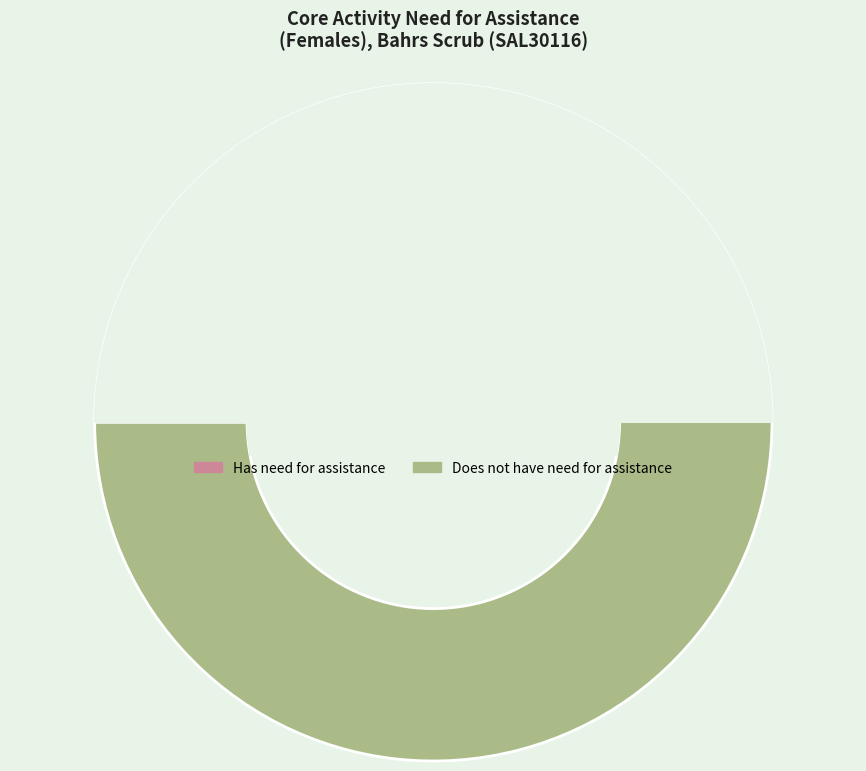

True or false: 7 accounts for 0% of the total.

True